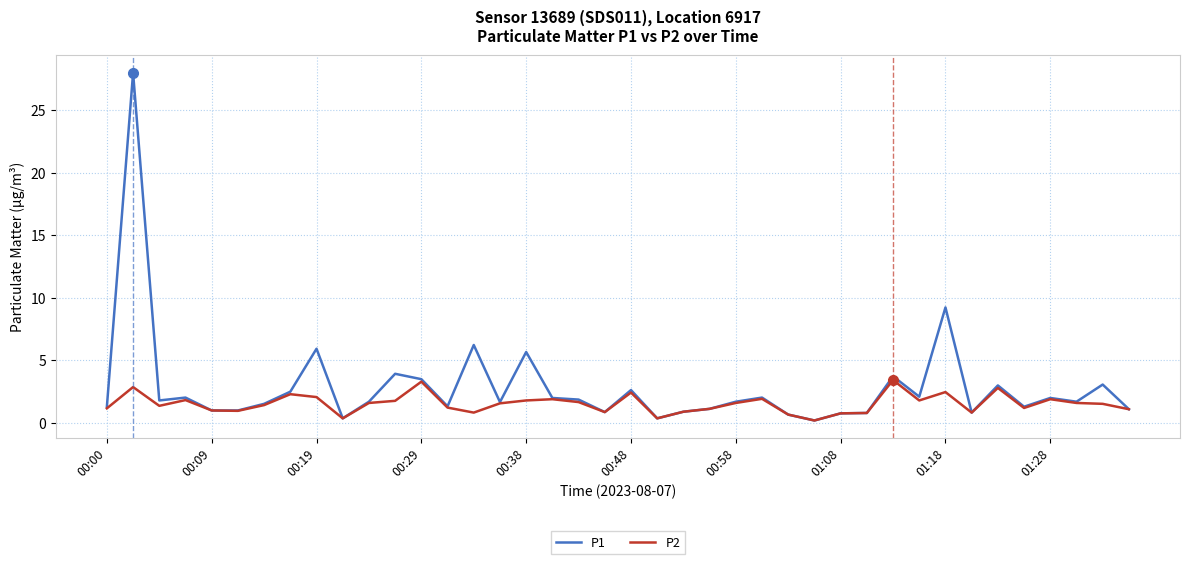

Which series has the largest total across all categories?

P1